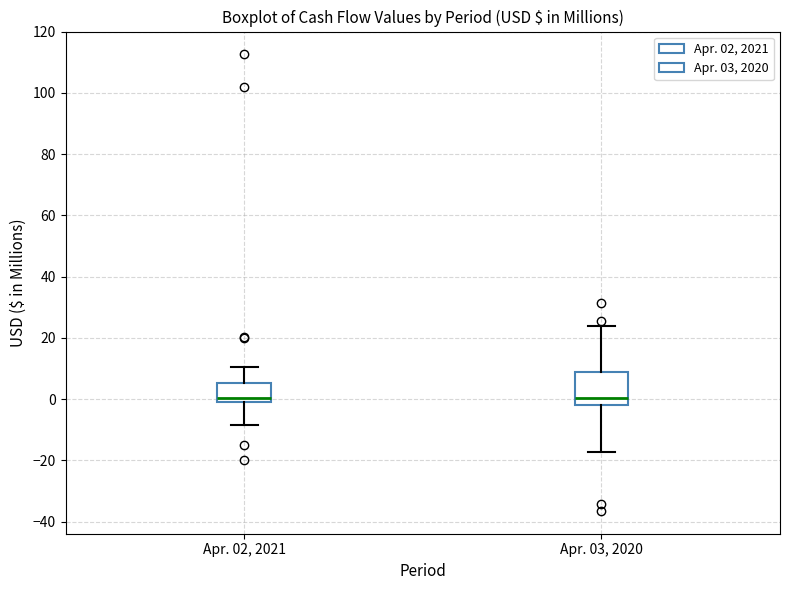

Which box is the tallest, from its lower edge to its upper edge?

Apr. 03, 2020